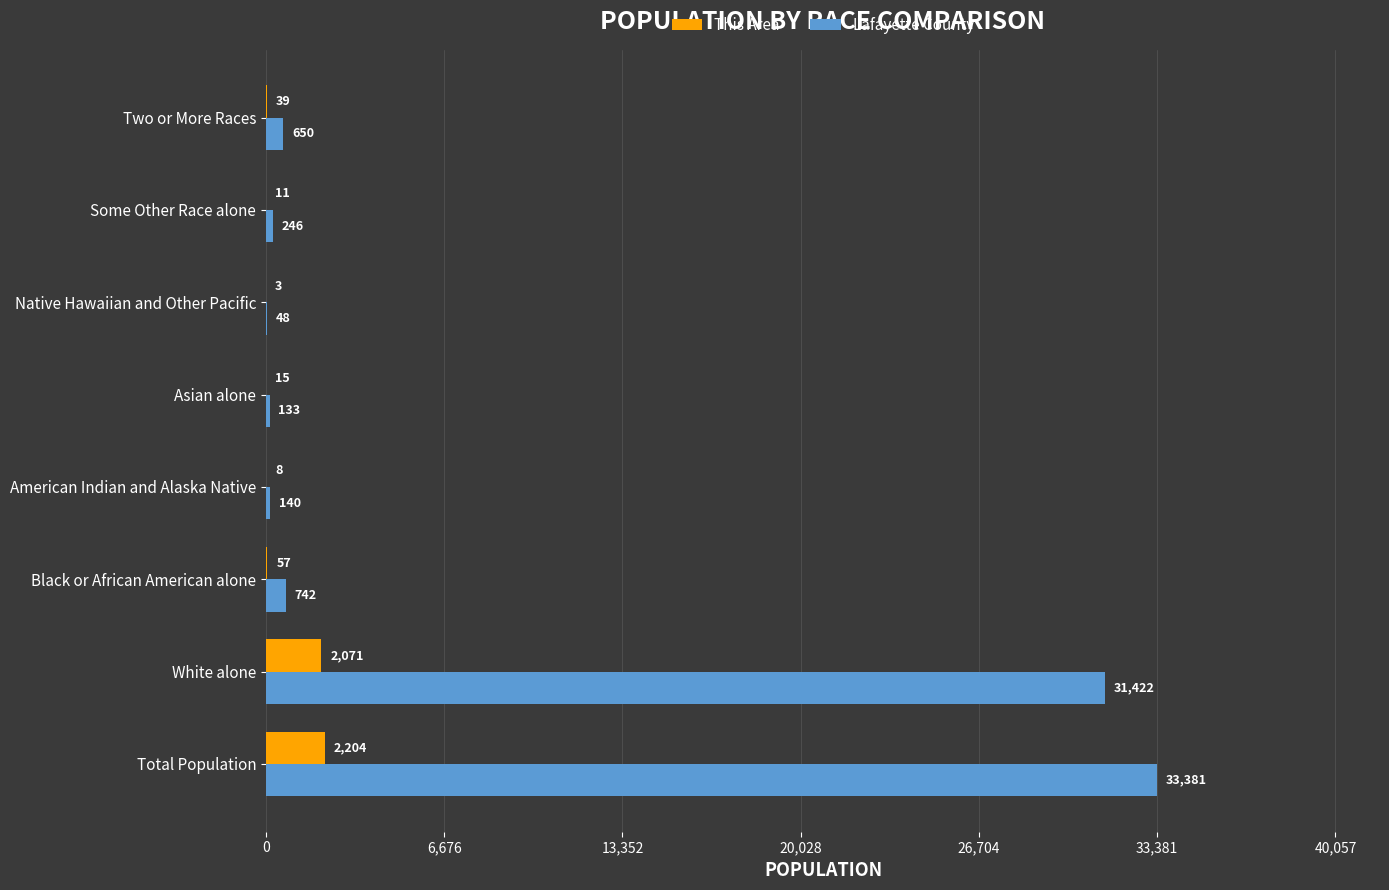

How many categories are shown in the chart?

8